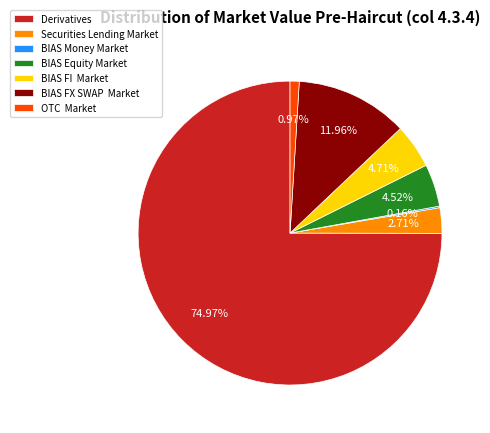

Which has a higher value, BIAS Equity Market or OTC Market?

BIAS Equity Market